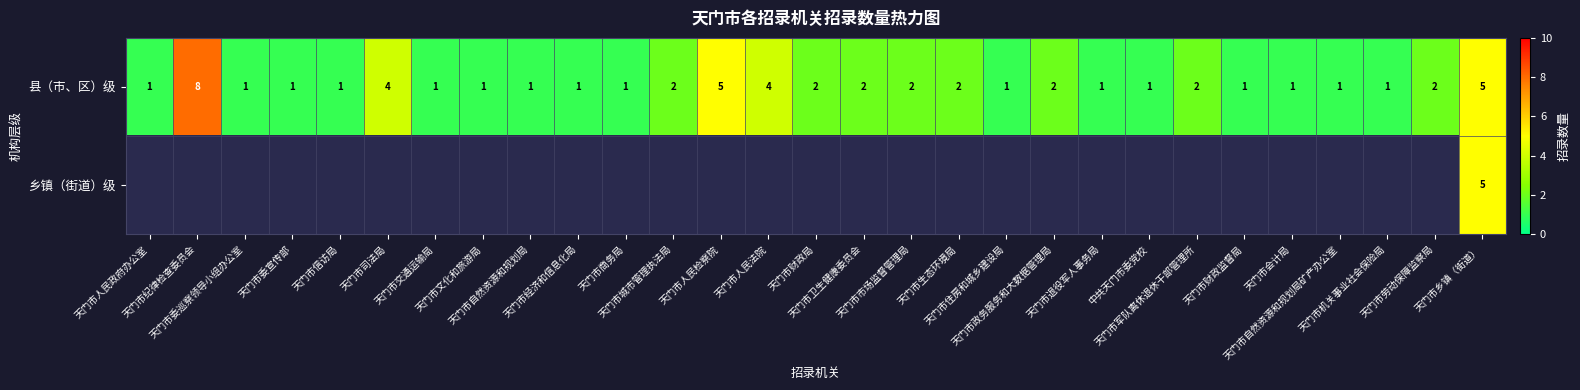

How many series are shown in this chart?

2